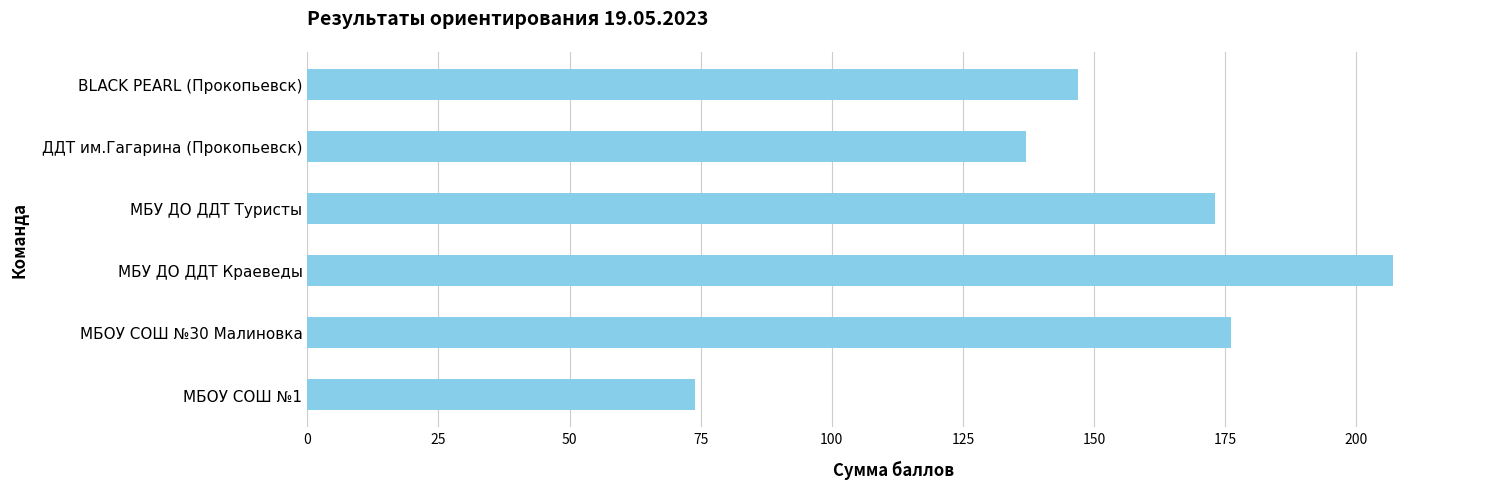

Reading bottom to top, list all the values displayed in this chart.

74	176	207	173	137	147